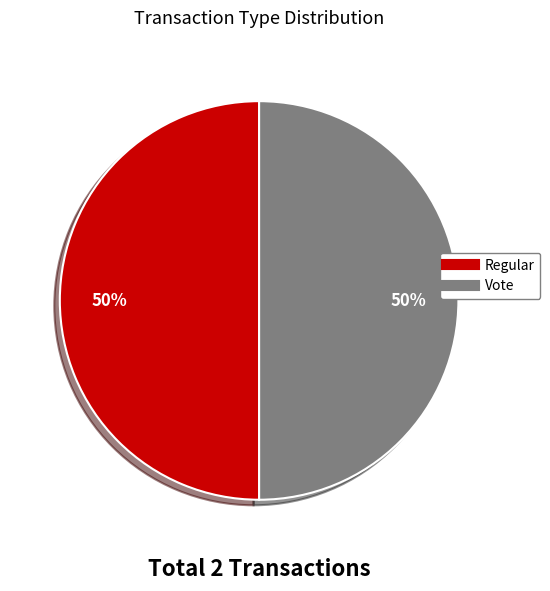

To the nearest percent, what percentage of the pie is Vote?

50%